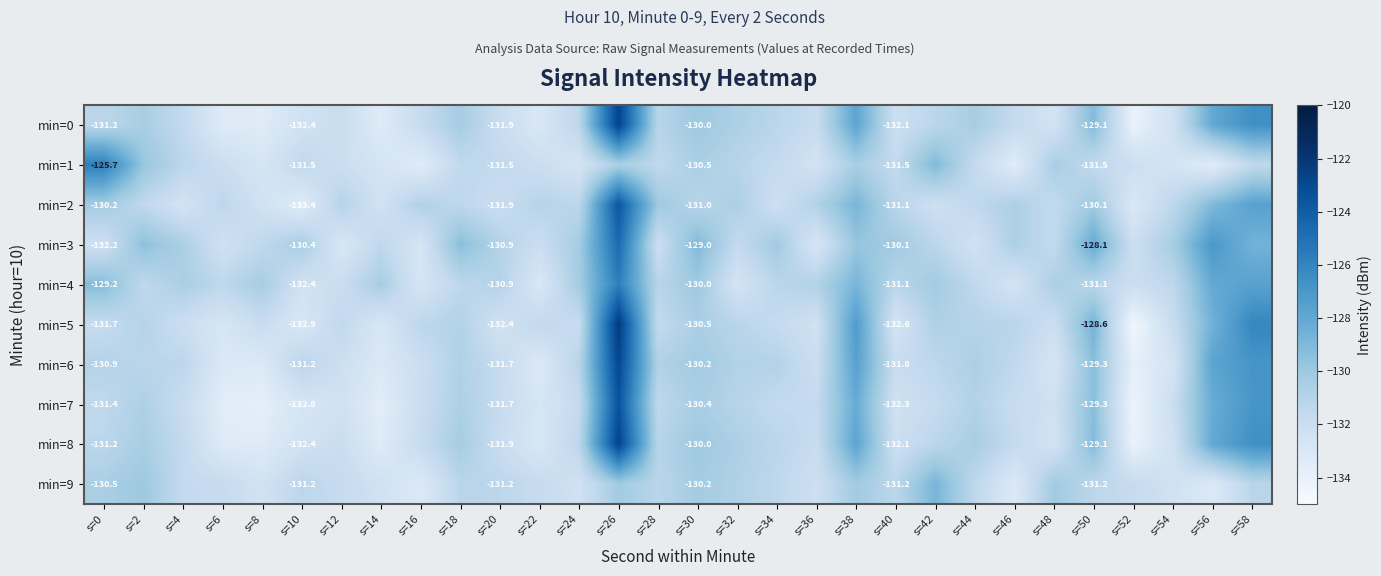

What is the sum of all min=3 values?

-3918.0